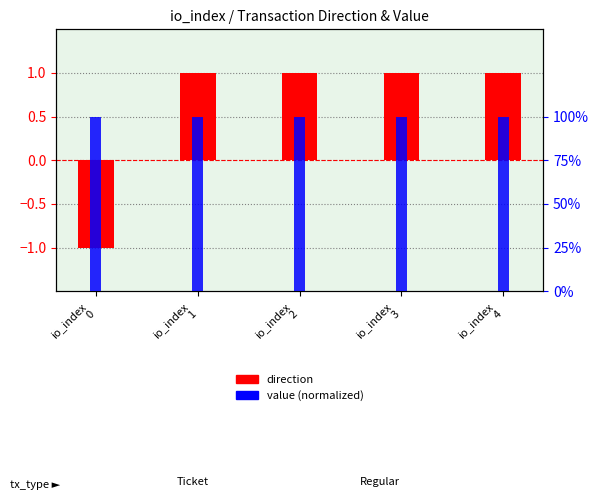

Rank the series by their average value, from lowest to highest.

direction, value (normalized)